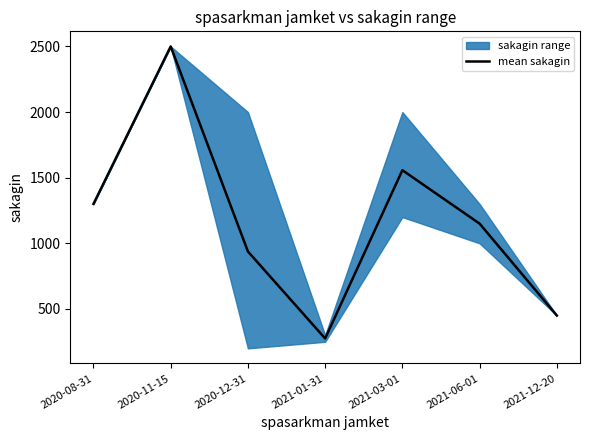

What is the greatest value displayed?

2500.0